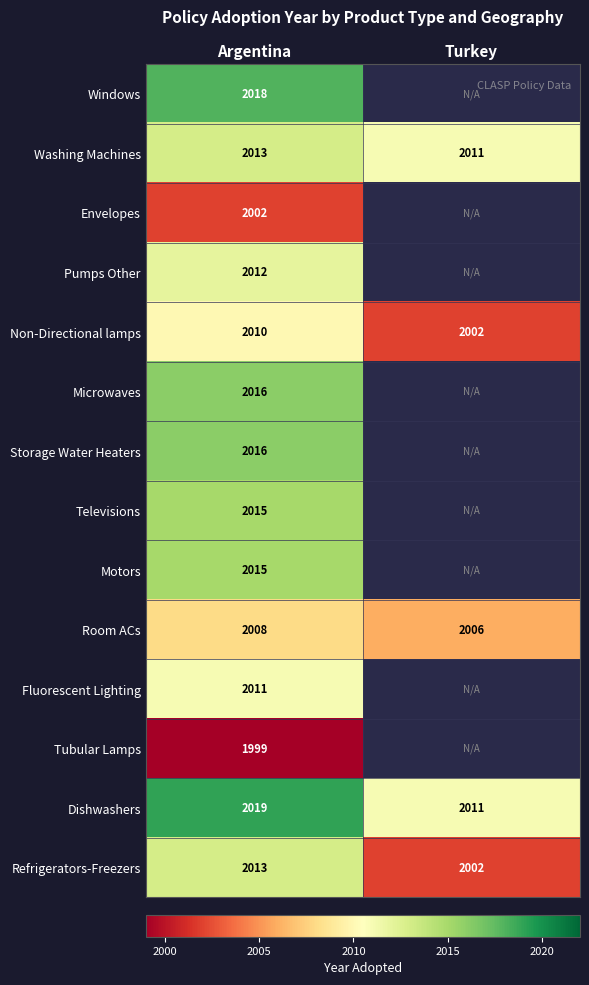

True or false: Room ACs has a value of 2006 at Turkey.

True